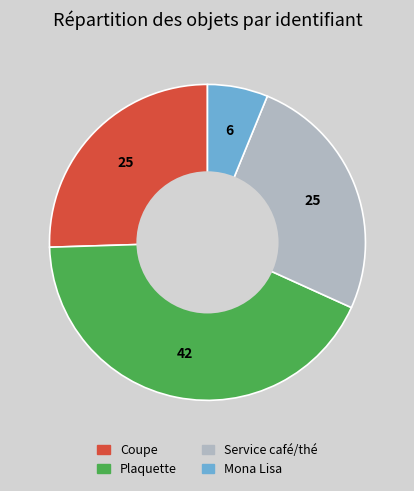

Is there a majority slice in this chart?

No